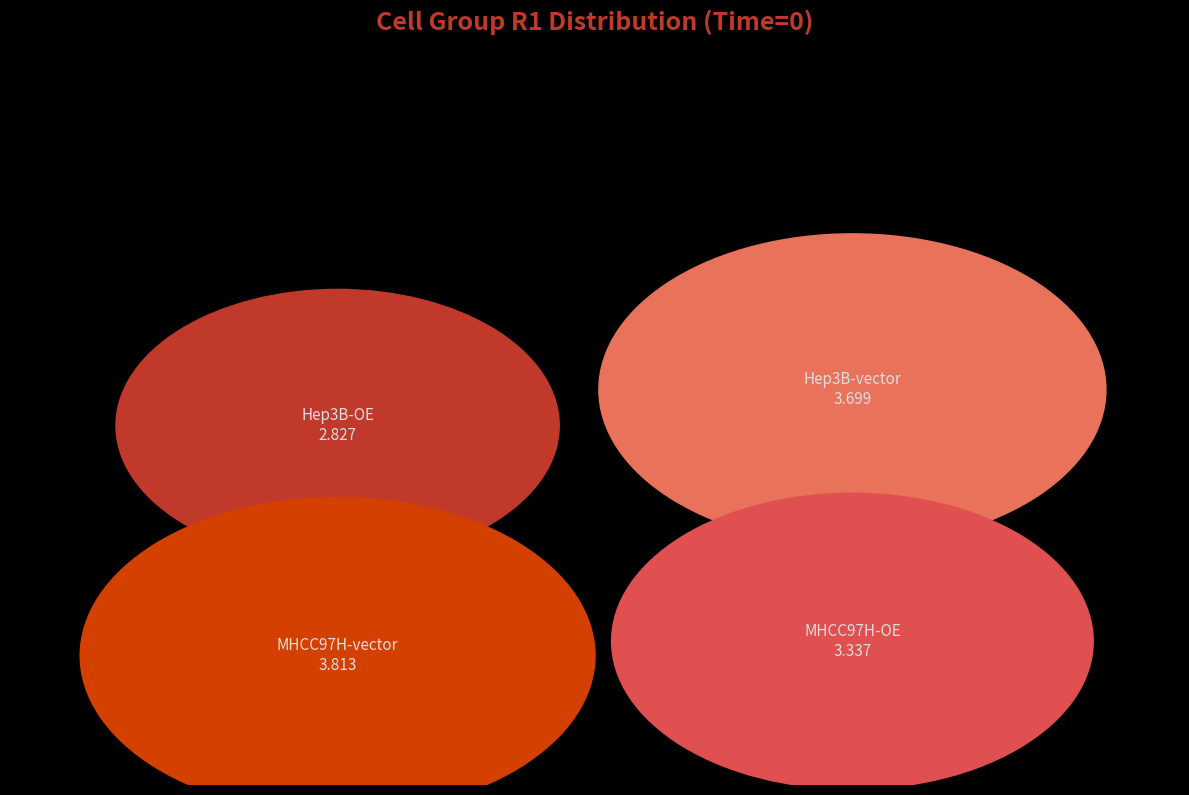

Is it true that MHCC97H-vector is 10% of the pie?

False